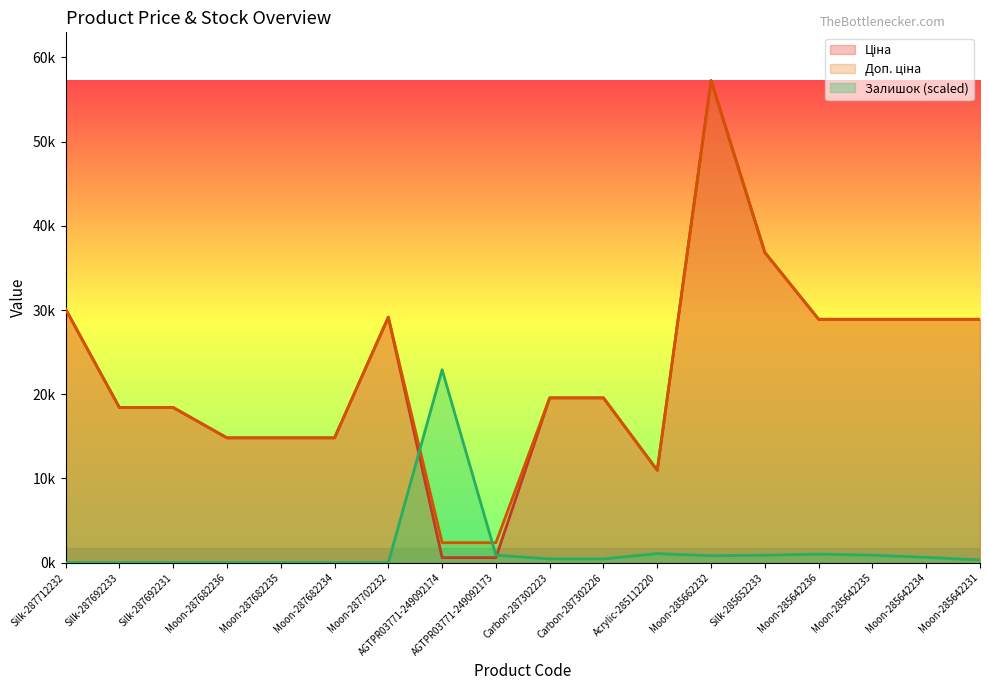

What is the label of the 13th point from the left?

Moon-285662232